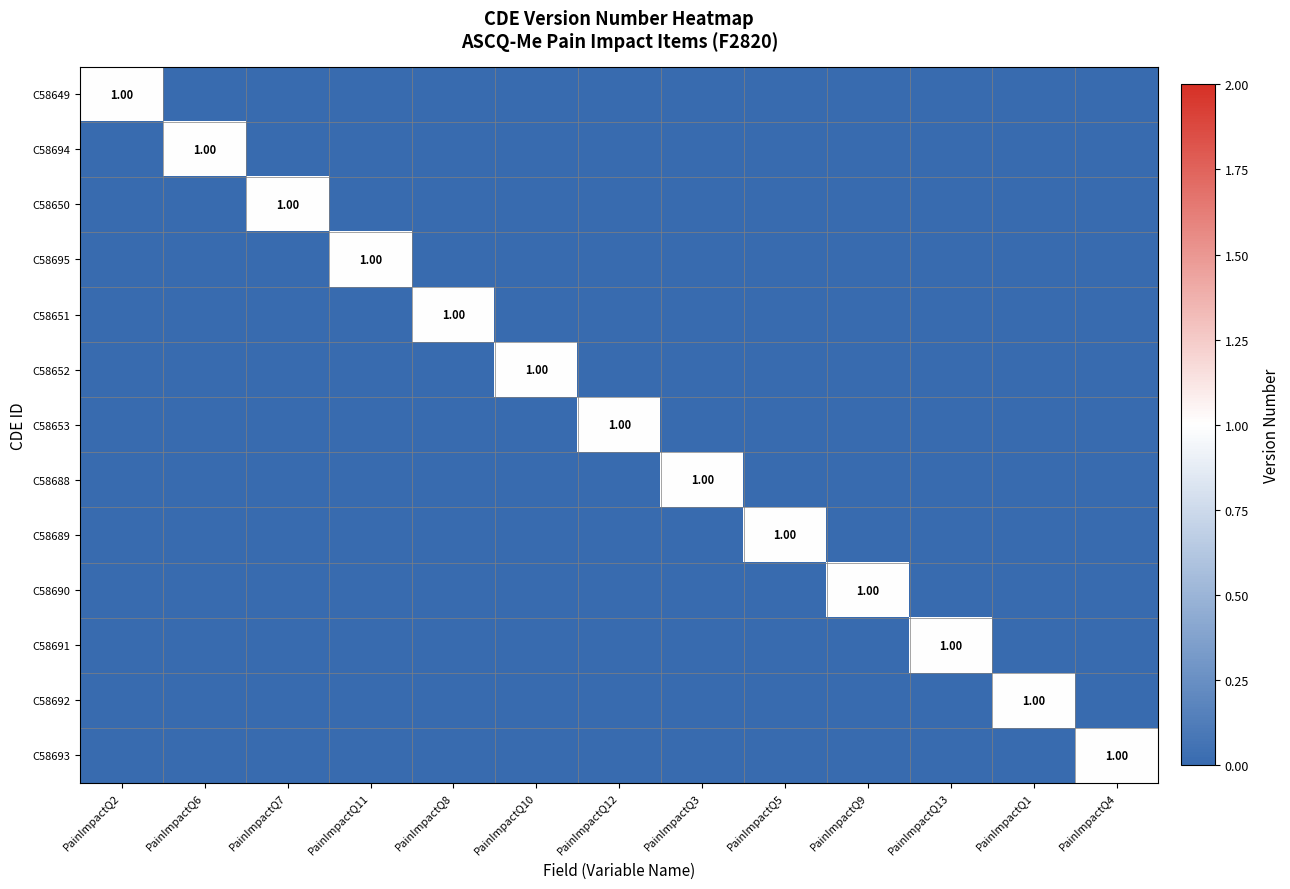

List the series in order of their peak value, highest first.

C58649, C58694, C58650, C58695, C58651, C58652, C58653, C58688, C58689, C58690, C58691, C58692, C58693